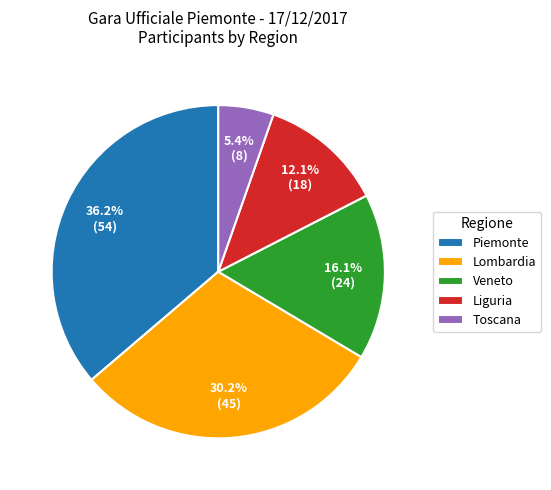

To the nearest percent, what is the difference between the largest and smallest slice percentages?

31%